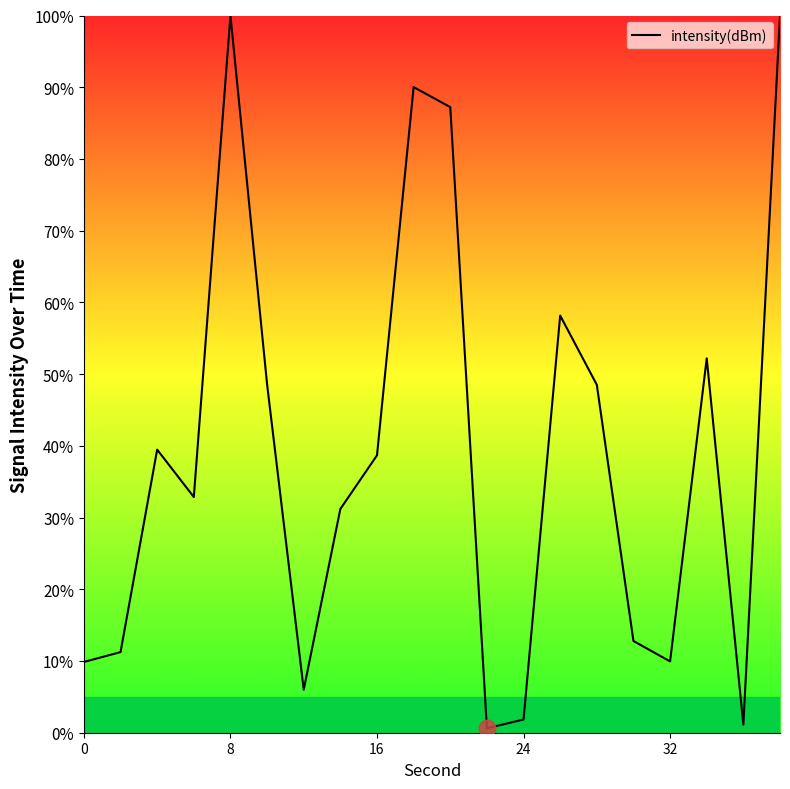

What is the difference between the maximum and minimum values?

99.4